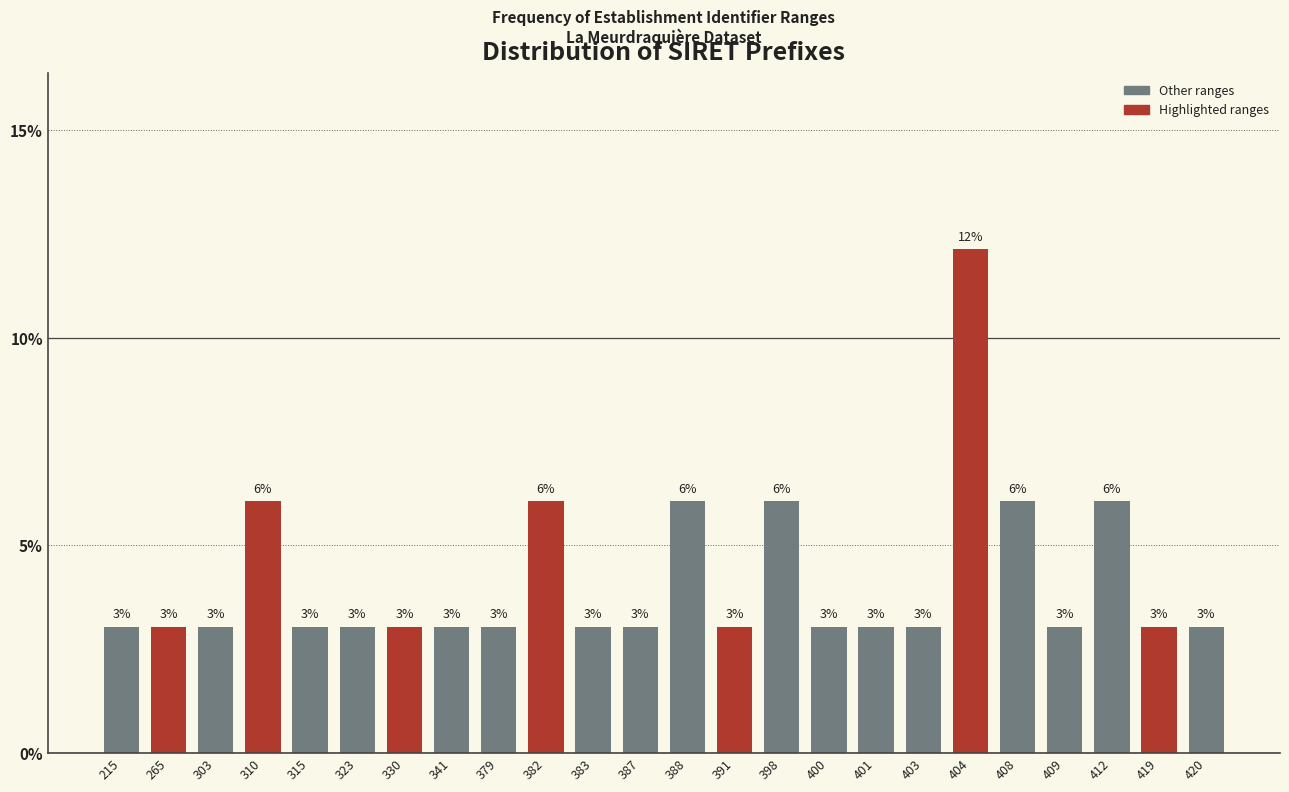

What is the value of the 2nd bar from the left?

3.0